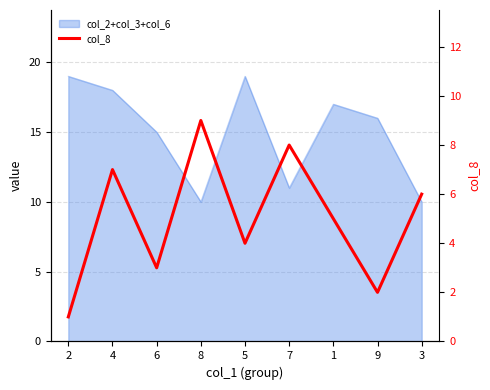

How many points are higher than both their immediate neighbors (excluding endpoints)?

3